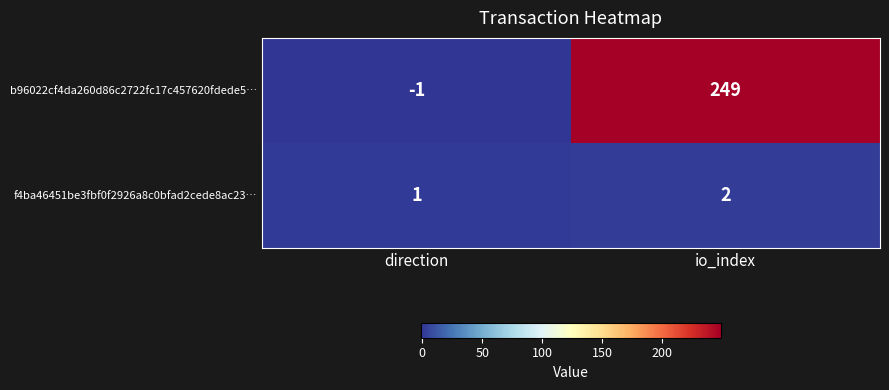

What is the difference between the highest and lowest values at direction?

2